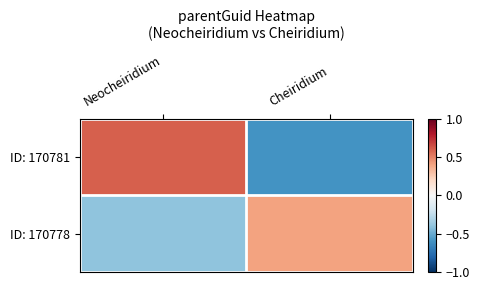

What is the smallest value displayed?

-0.6